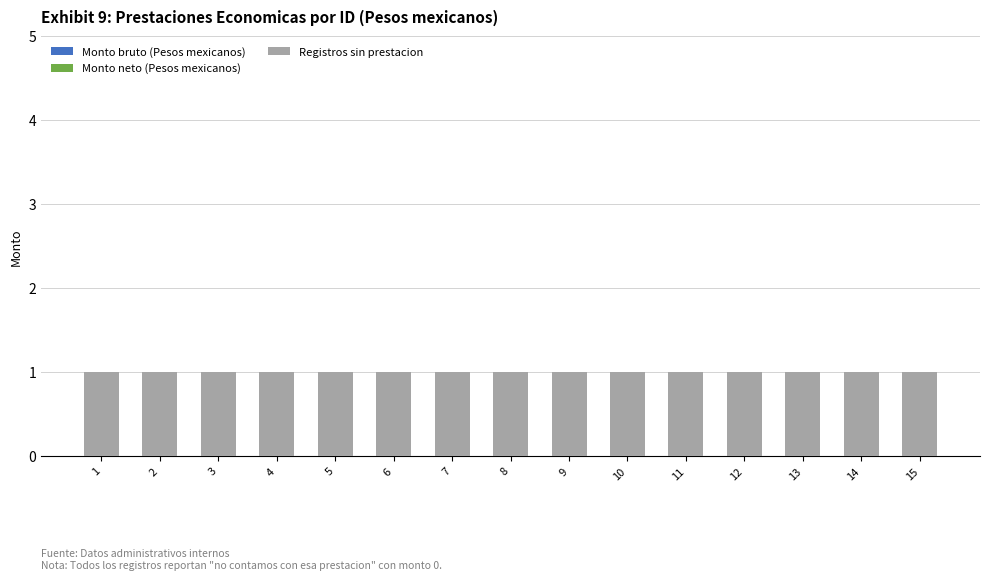

Between 1 and 10, which series saw the biggest shift?

Monto bruto (Pesos mexicanos)